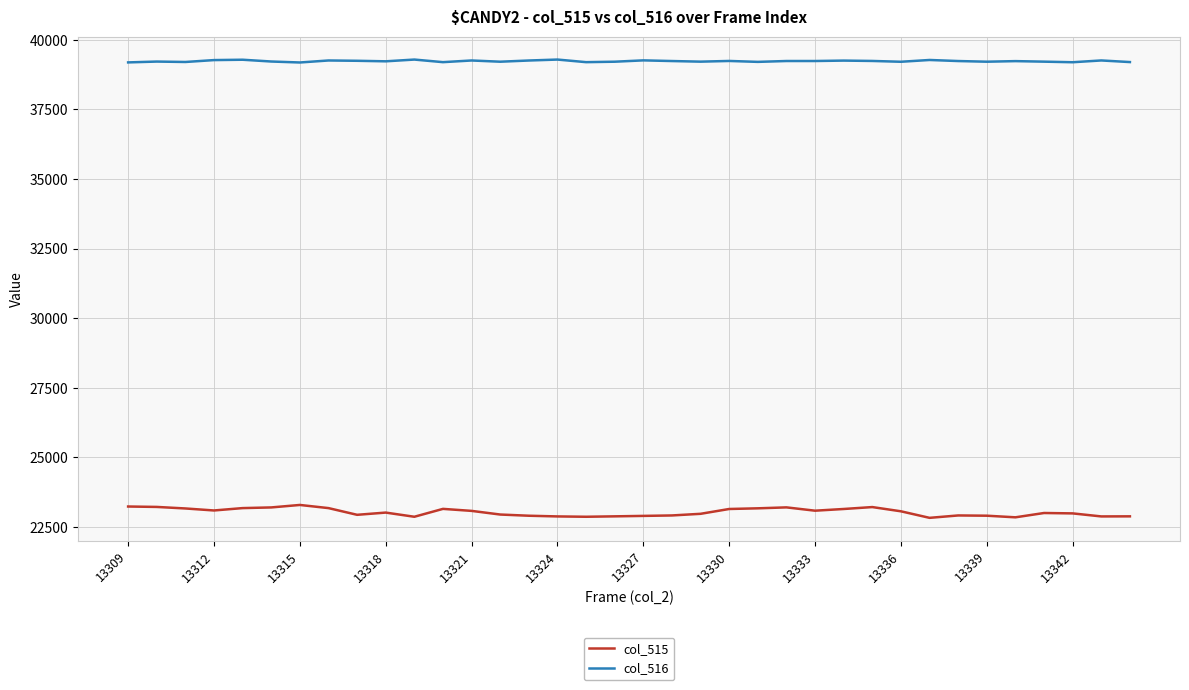

Which series has the largest total across all categories?

col_516